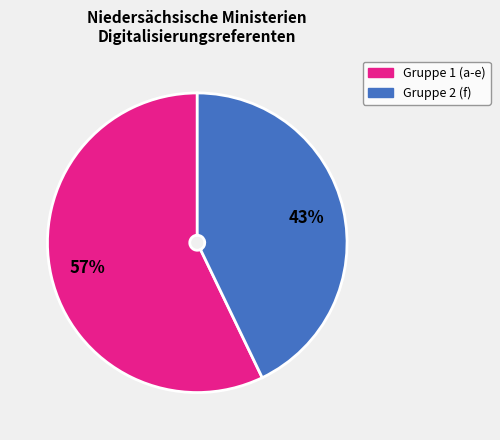

To the nearest percent, what is the average slice percentage?

50%